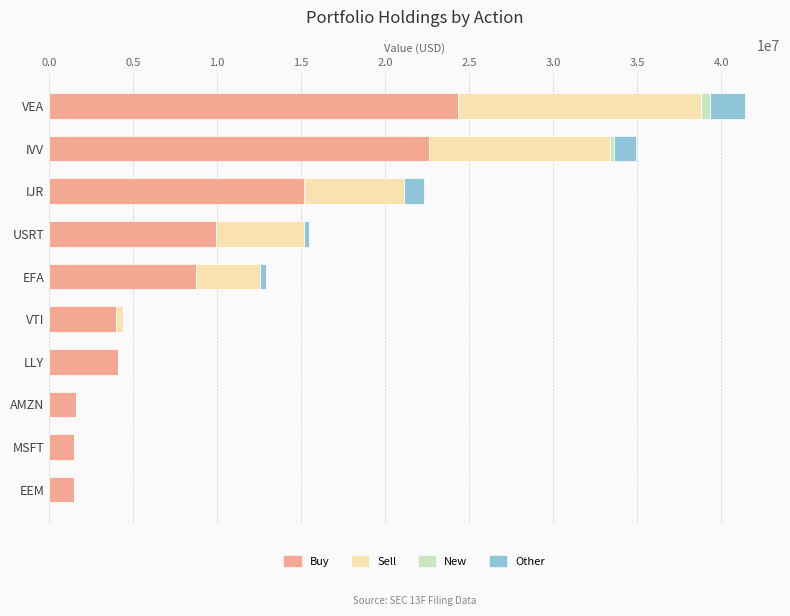

What is the maximum value for Buy?

24310000